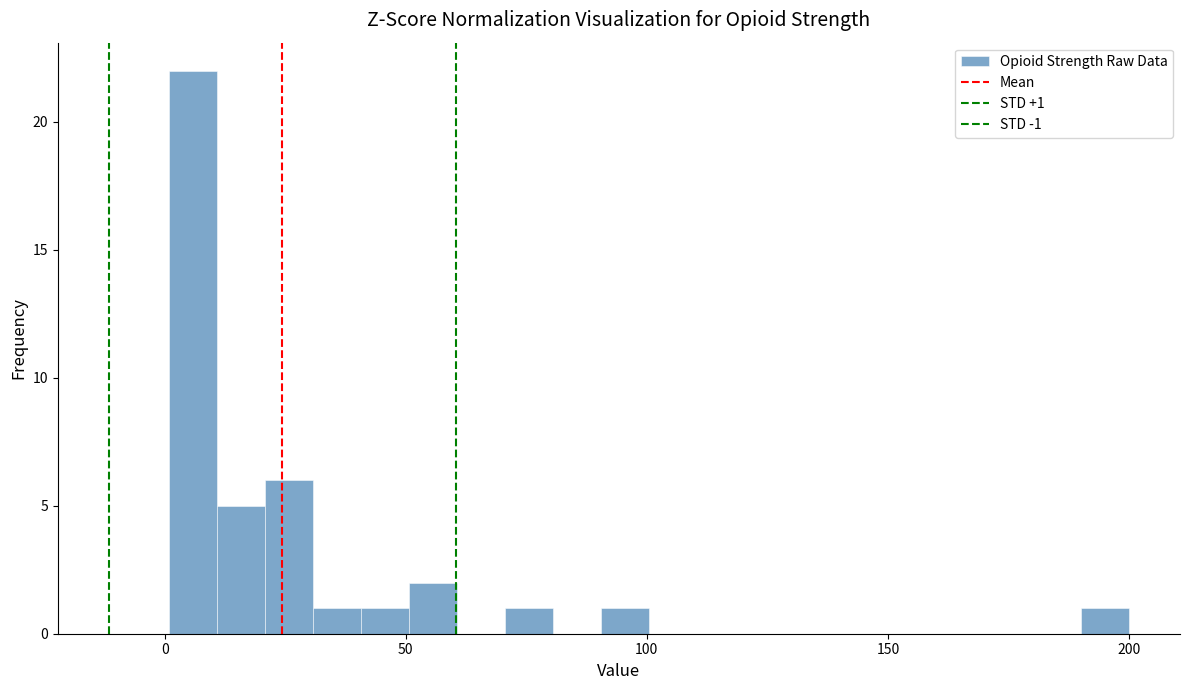

Around what value on the x-axis is the tallest bar? Give the approximate position of its centre, as read against the axis.

5